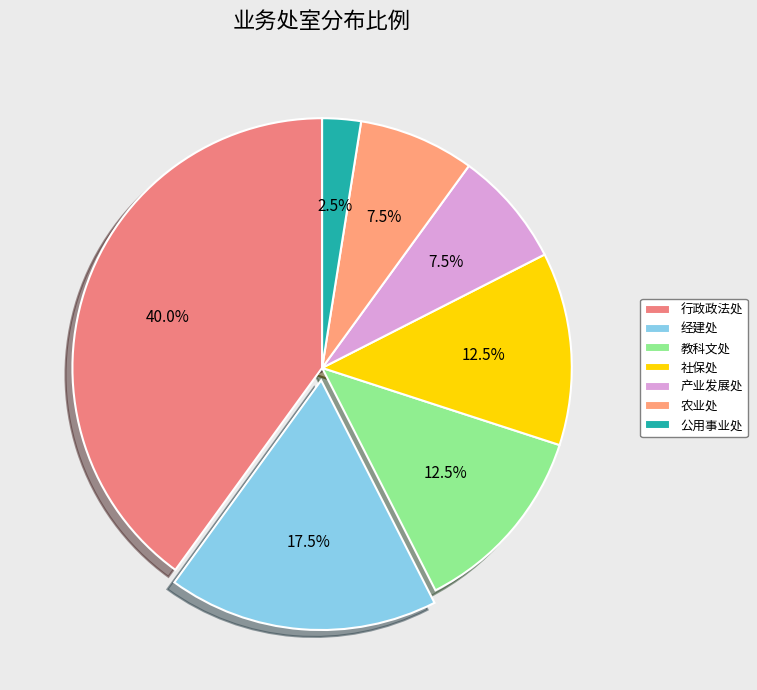

What is the change in value from 行政政法处 to 经建处?

-9